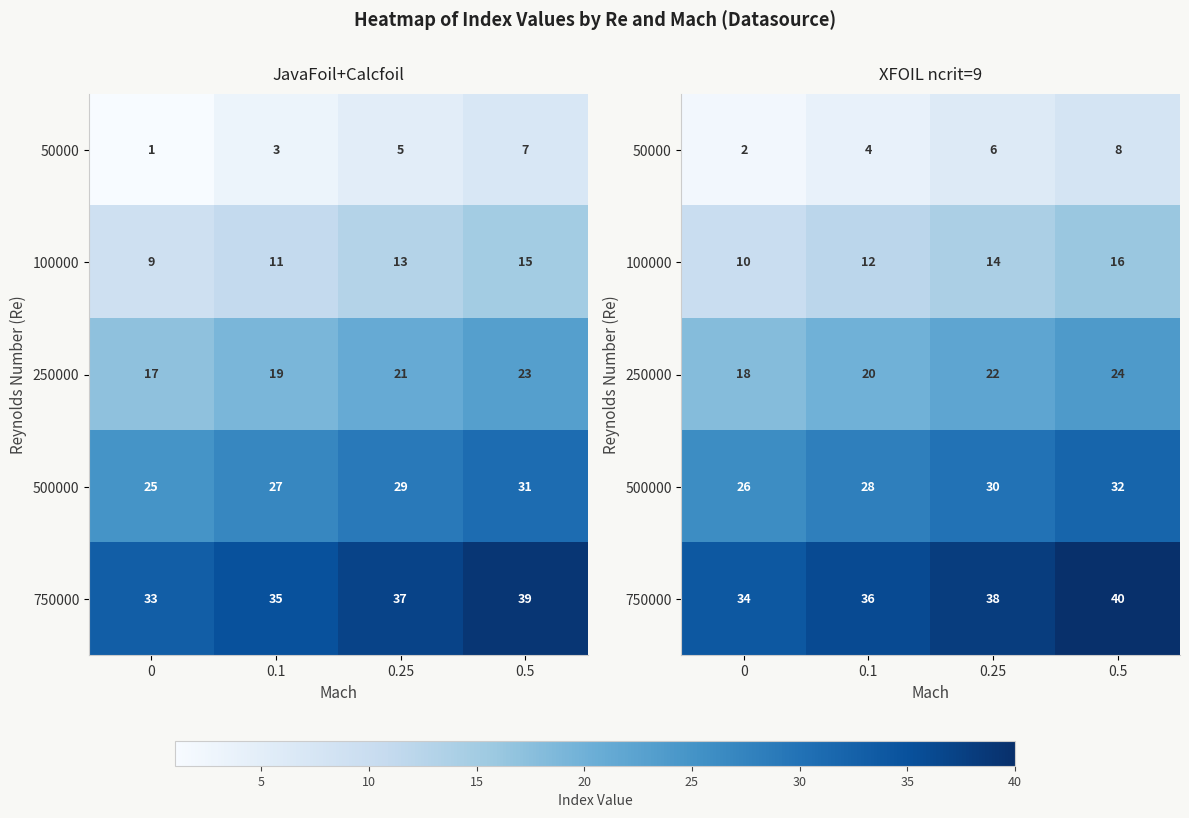

Between 0 and 0.1, which is larger?

0.1